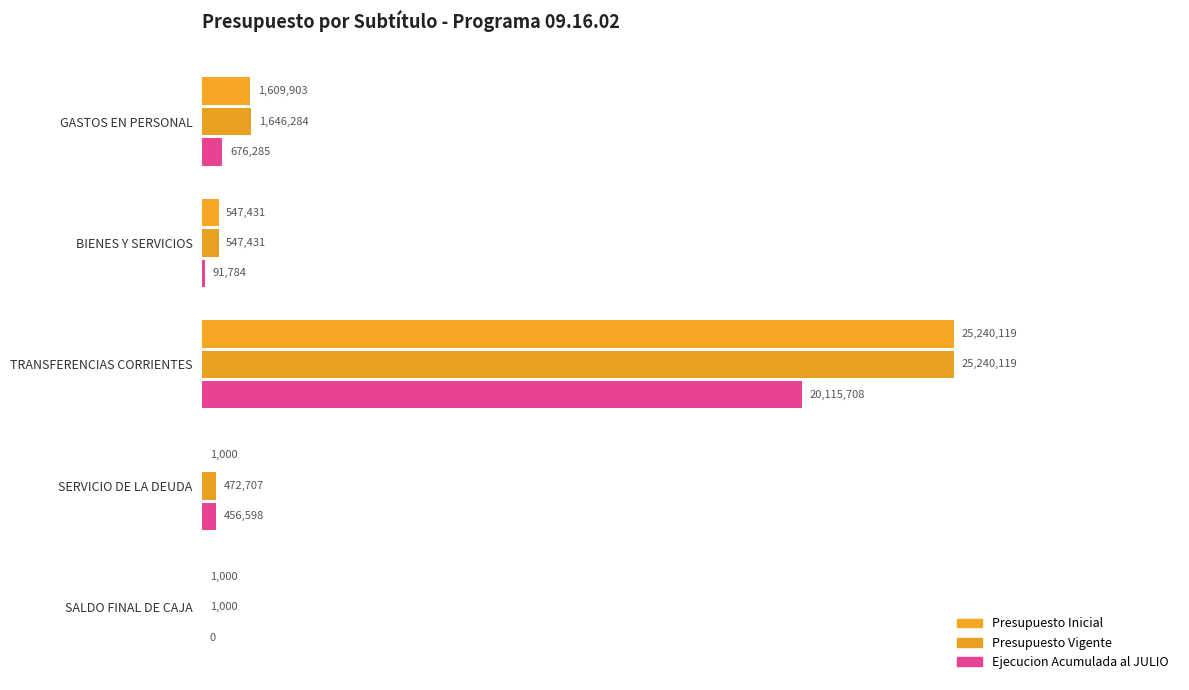

What is the maximum value shown in the chart?

25240119